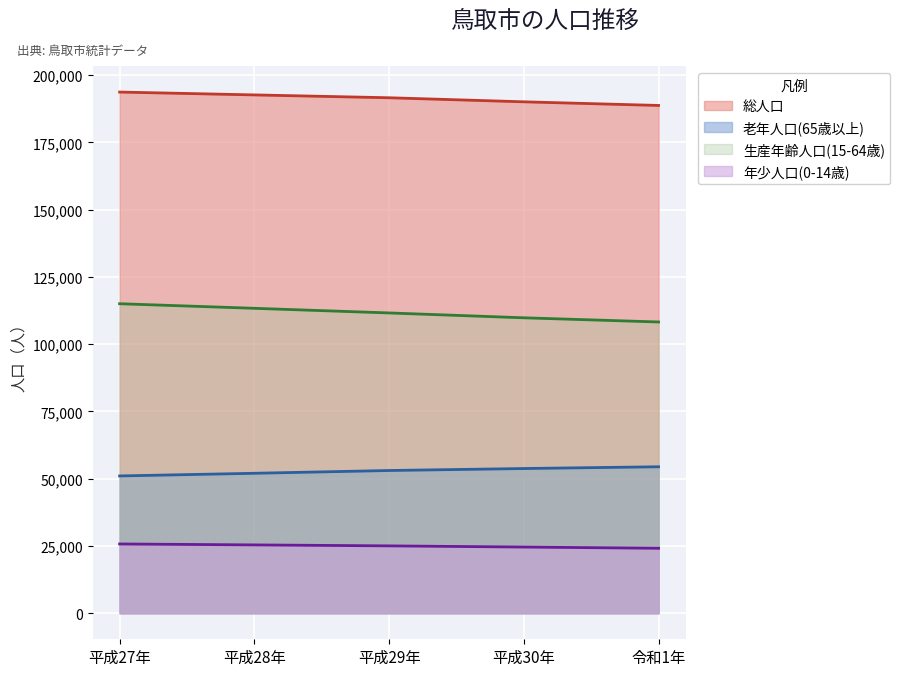

True or false: 年少人口(0-14歳) has more than 0 points higher than both neighbors.

False